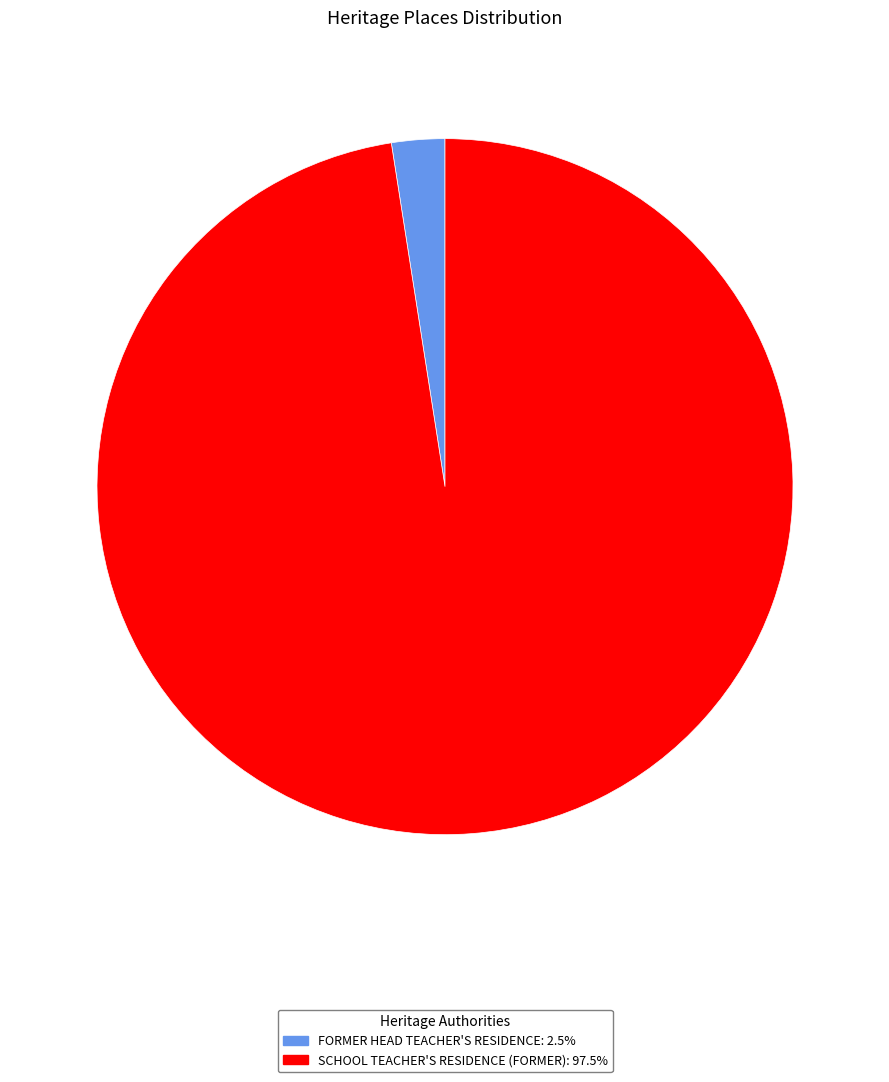

Does SCHOOL TEACHER'S RESIDENCE (FORMER) represent more than half of the total?

Yes